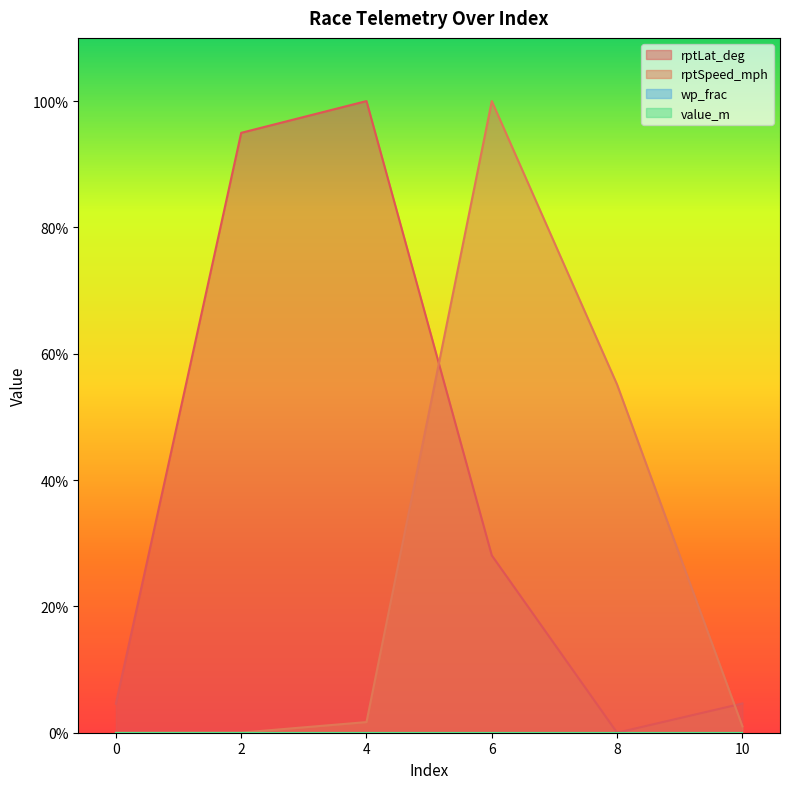

Which series changed the most between 4 and 8?

rptLat_deg